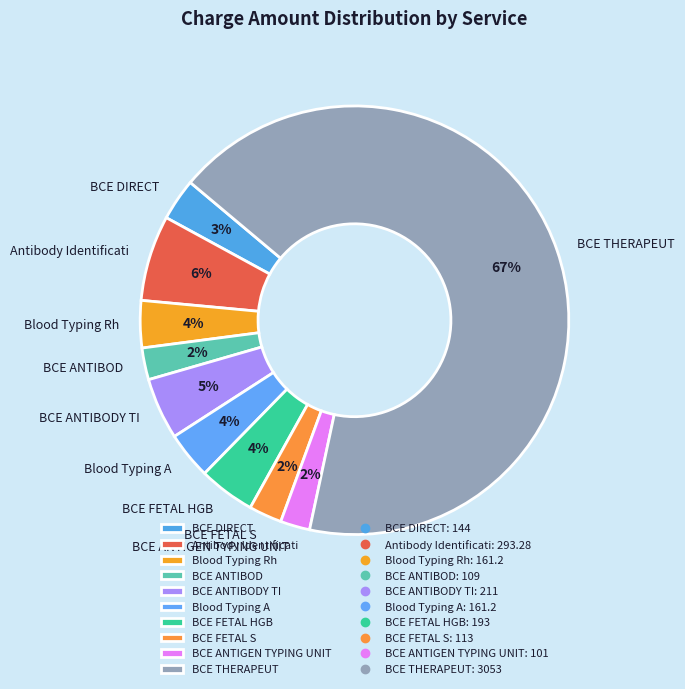

Combined, do BCE ANTIBODY TI and BCE THERAPEUT account for over 50%?

Yes